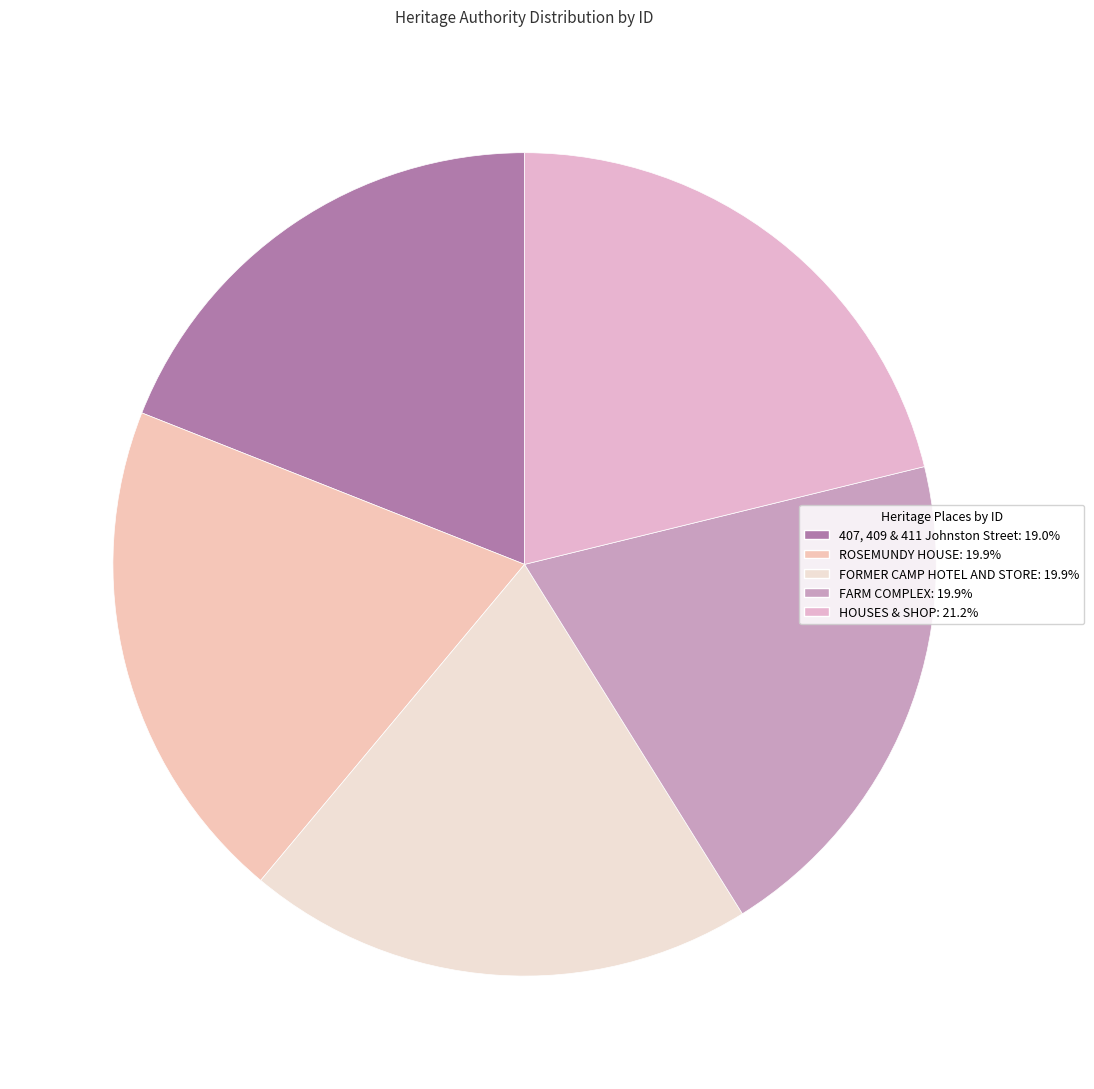

Approximately how many times larger is the value at FARM COMPLEX compared to ROSEMUNDY HOUSE?

1.0